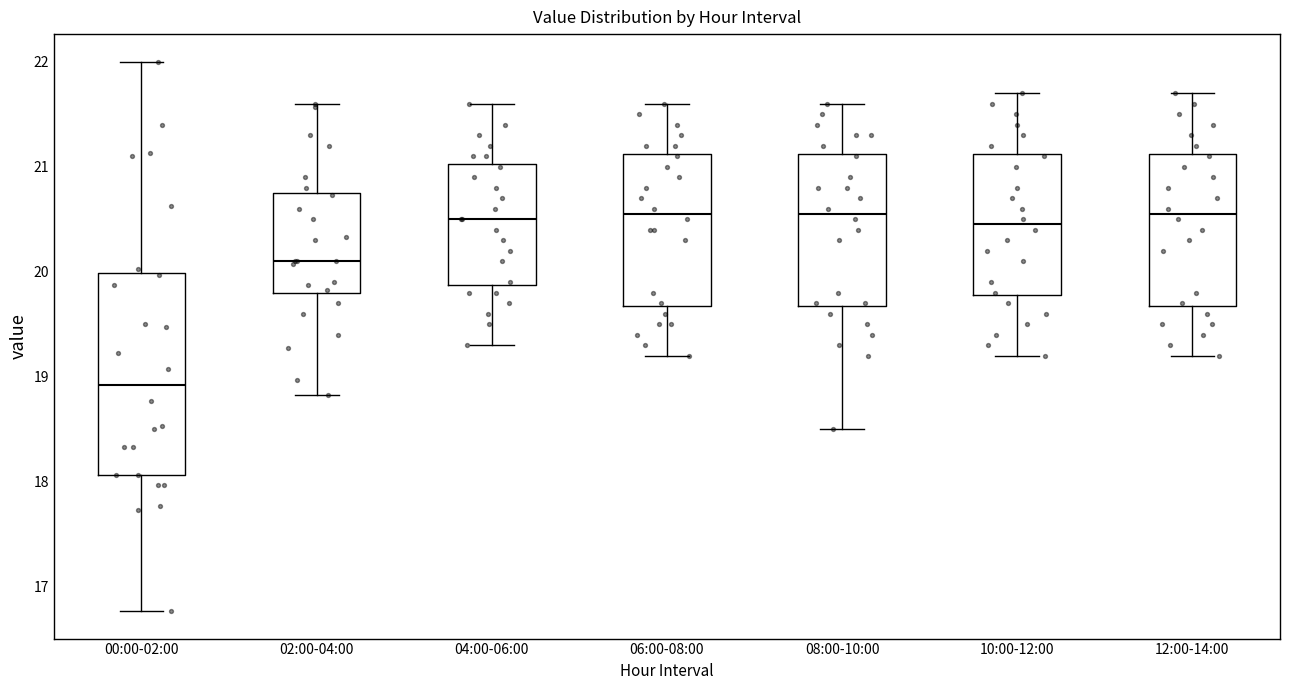

Which box is the tallest, from its lower edge to its upper edge?

00:00-02:00